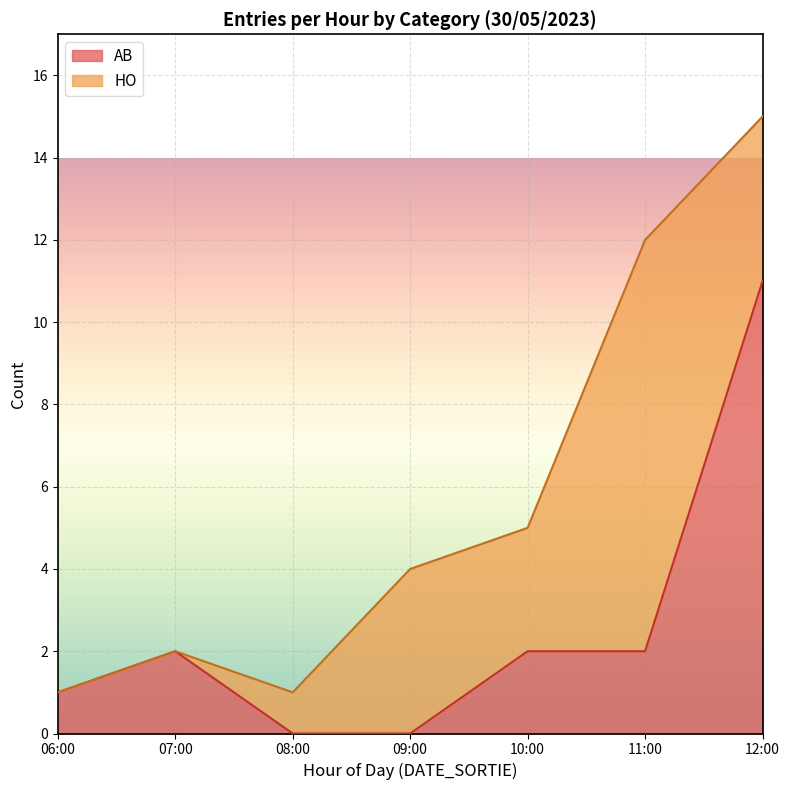

Which series changed the most between 07:00 and 18:00?

HO